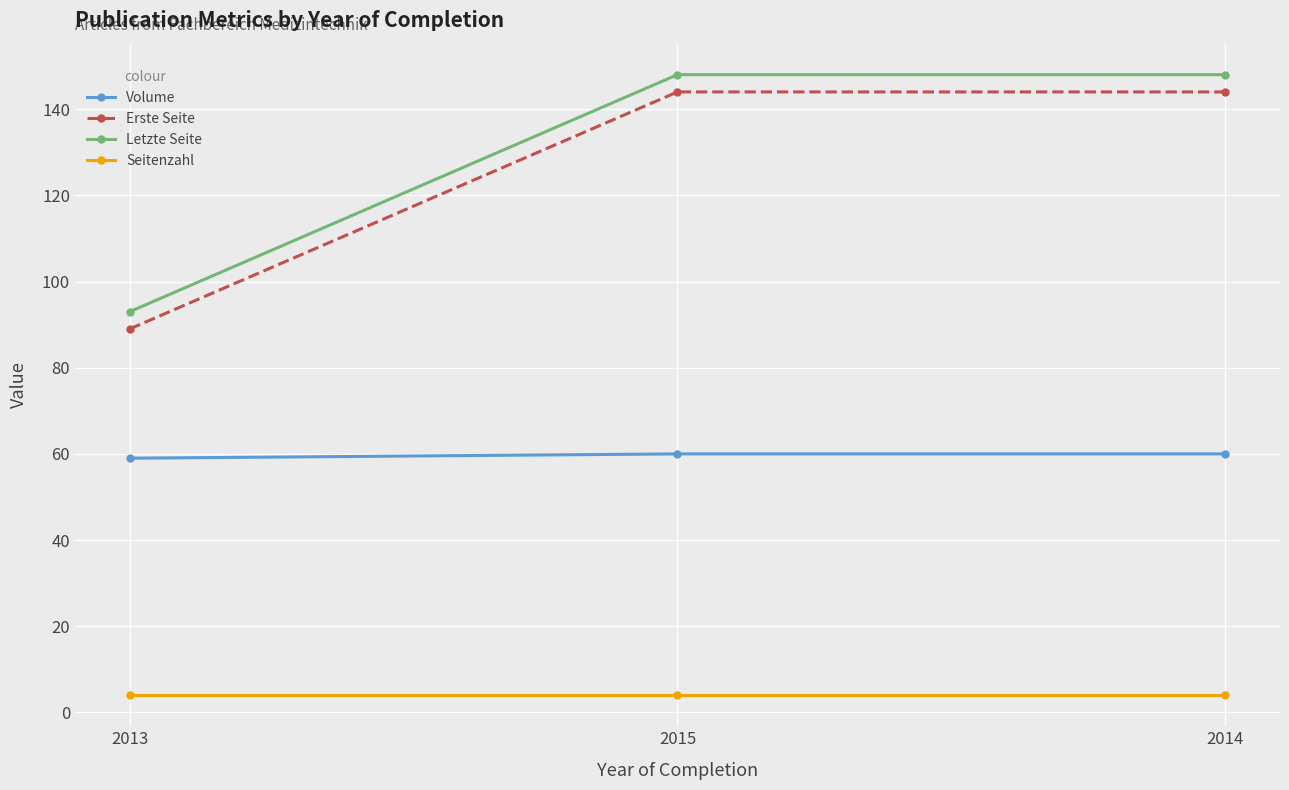

What is the difference between the highest and lowest values at 2015?

144